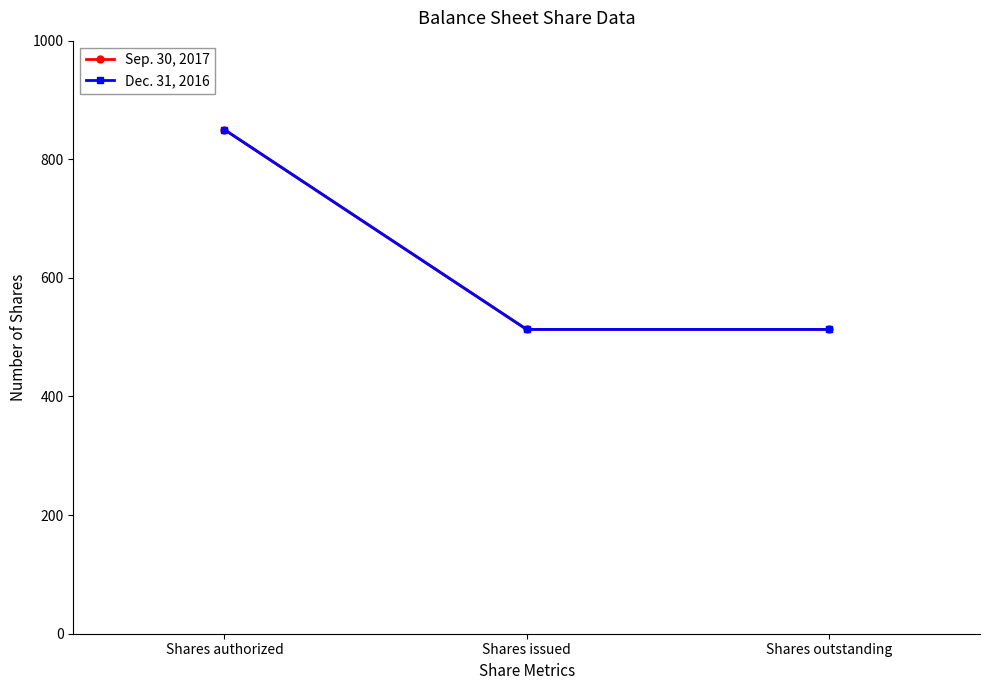

Read the Dec. 31, 2016 value at Shares authorized.

850.0